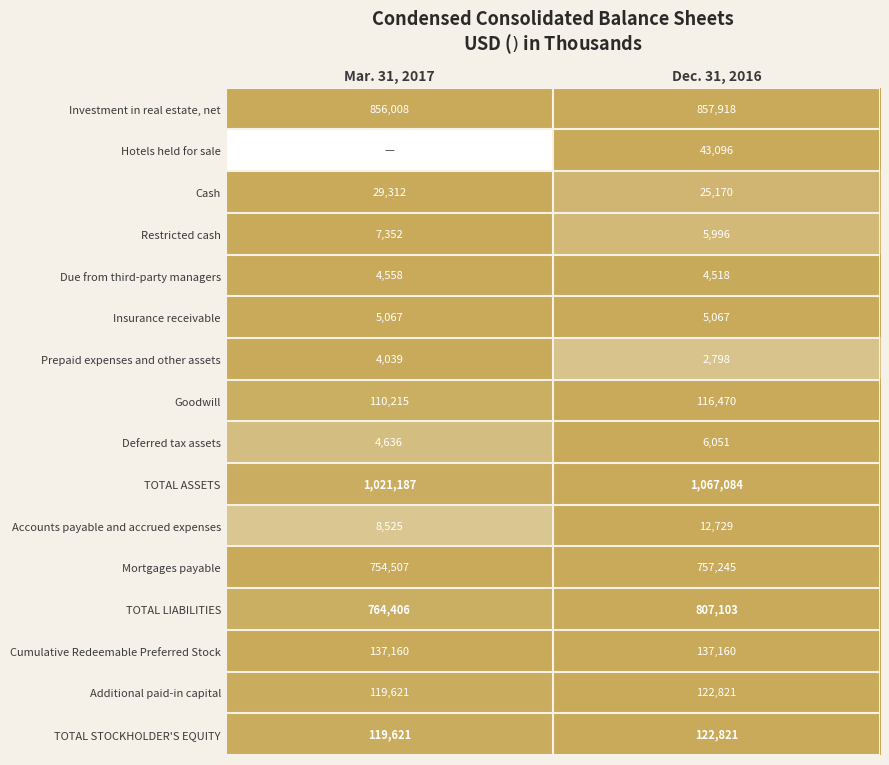

List the labels in order of TOTAL STOCKHOLDER'S EQUITY value, smallest first.

Mar. 31, 2017, Dec. 31, 2016